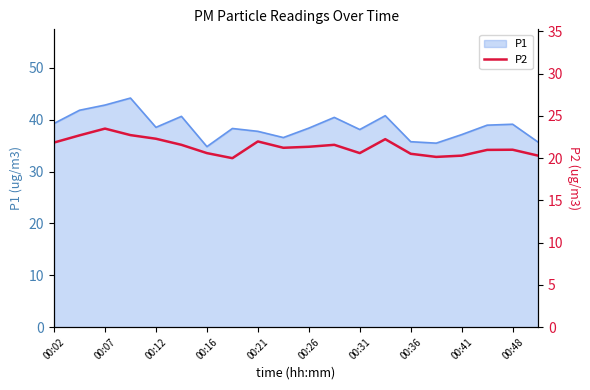

Is it true that P1 equals 21.4 at 00:31?

False